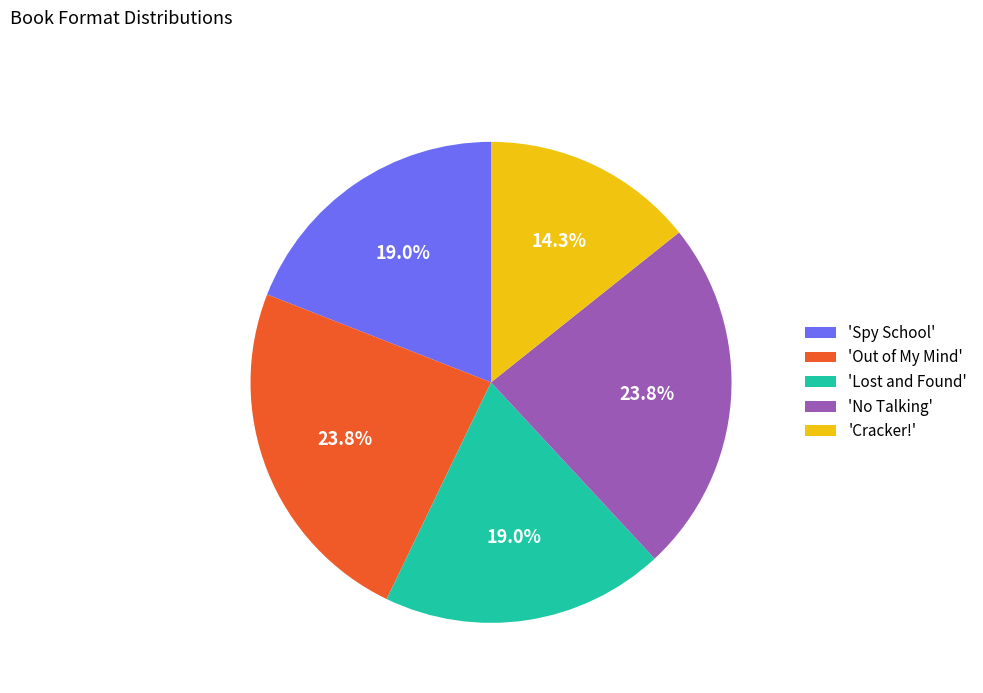

How many segments does this pie chart have?

5